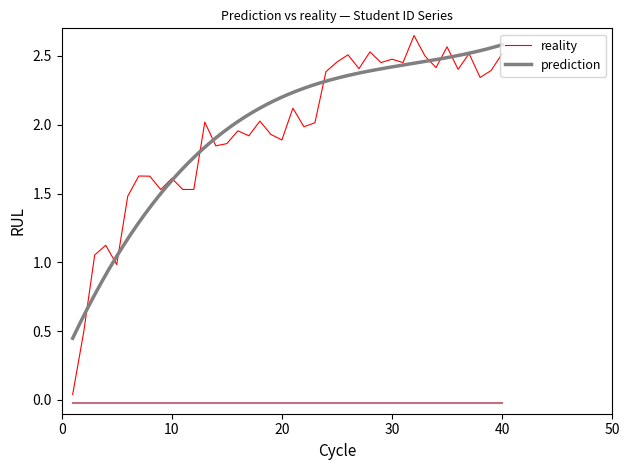

Does the chart display data point markers on the line(s)?

No